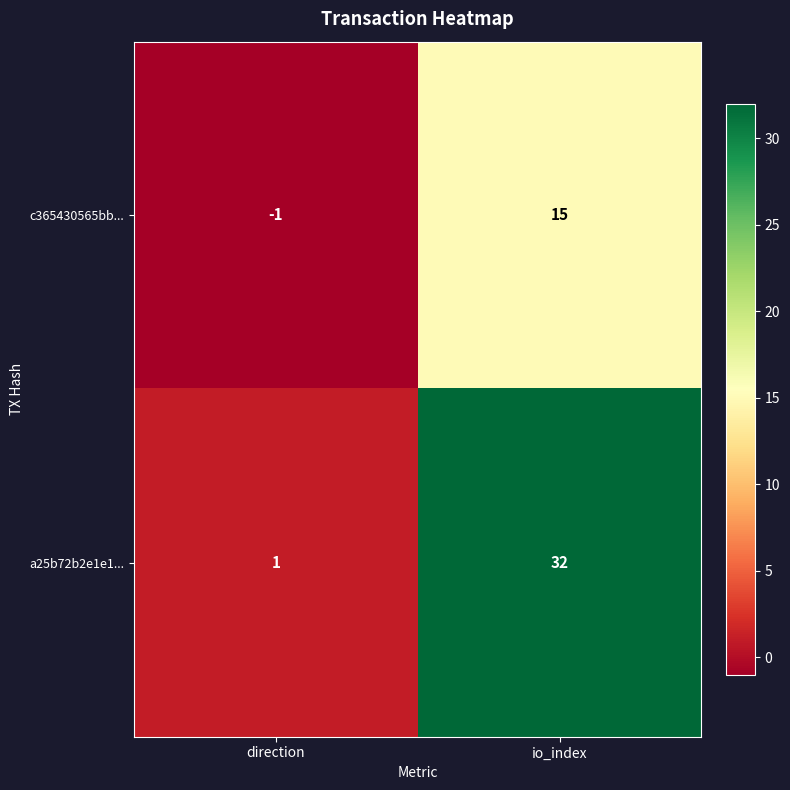

Which series has the widest spread of values?

a25b72b2e1e1...